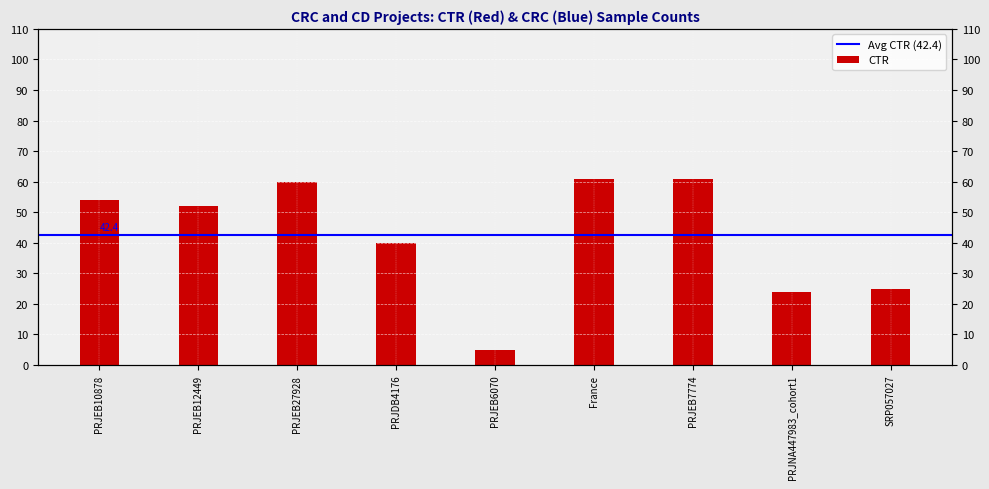

Rank the categories by value from lowest to highest.

PRJEB6070, PRJNA447983_cohort1, SRP057027, PRJDB4176, PRJEB12449, PRJEB10878, PRJEB27928, France, PRJEB7774